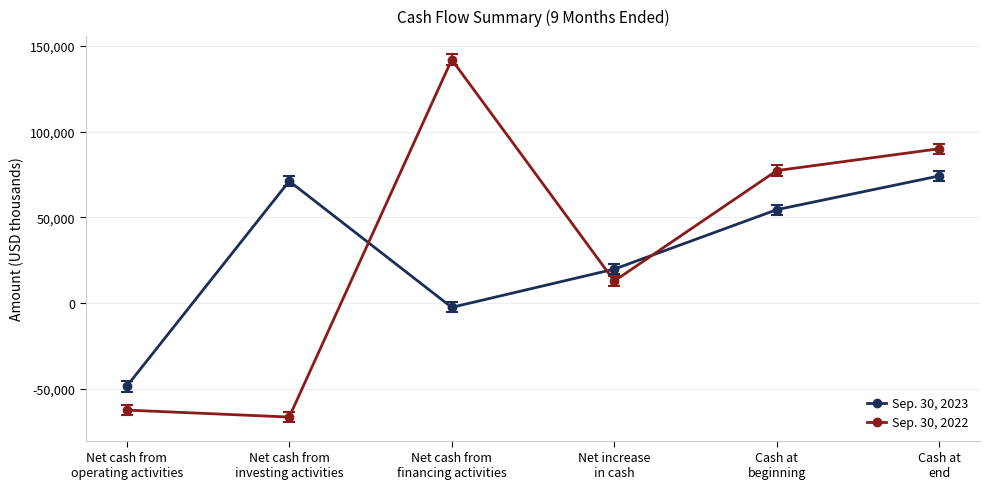

What are all the series names shown in the legend?

Sep. 30, 2023, Sep. 30, 2022